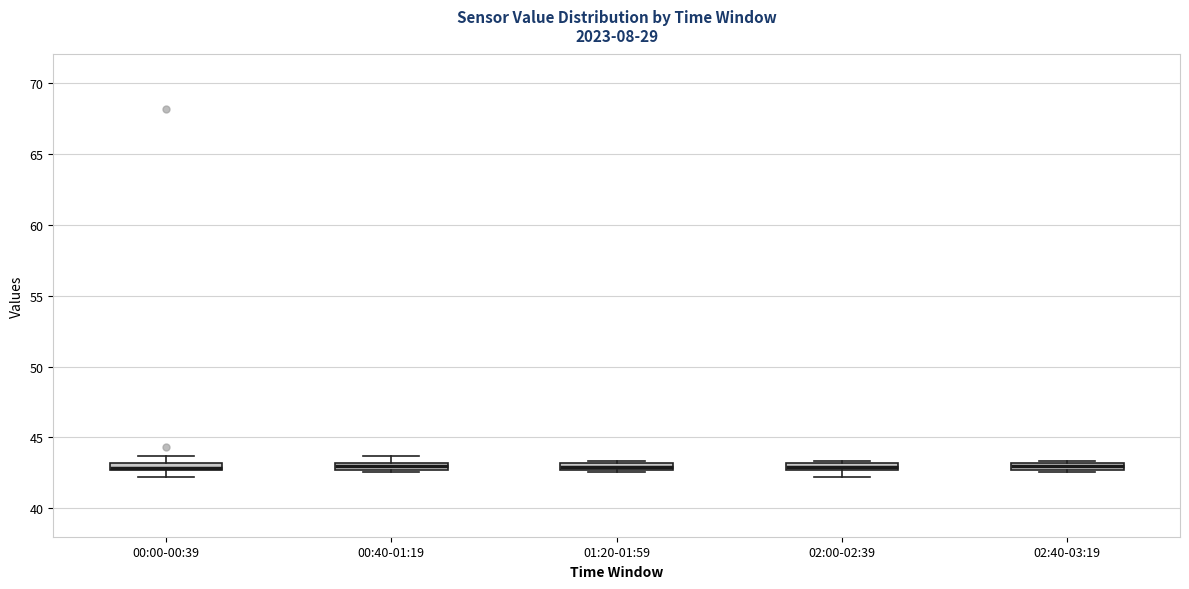

Where is the upper edge of the box for 02:40-03:19 on the y-axis? The values are not printed on the chart, so give them approximately, as read against the axis.

43.0